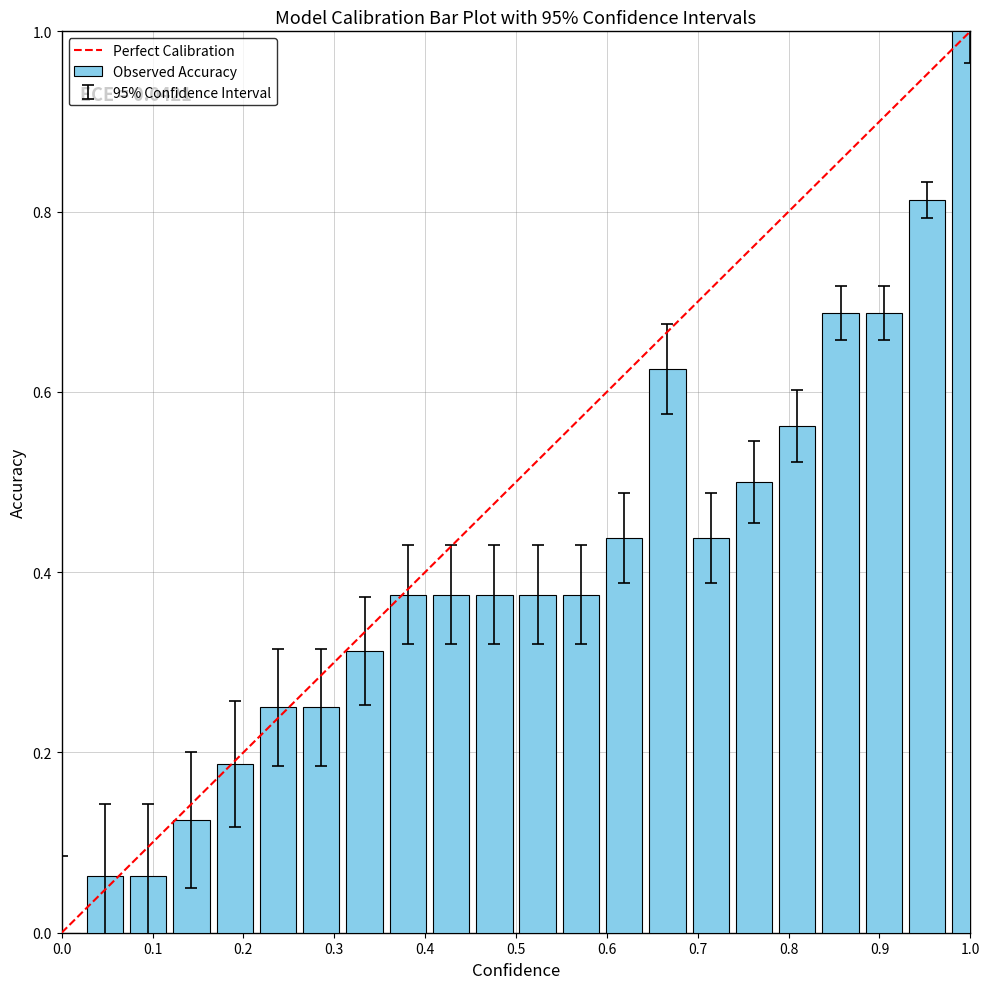

What is the greatest value displayed?

1.0